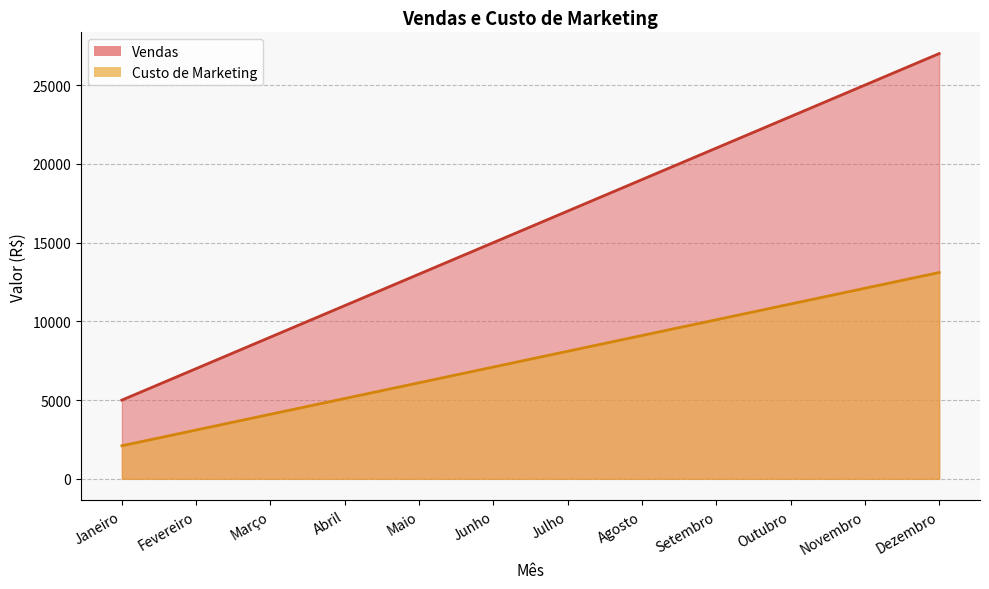

List the series in order of their peak value, highest first.

Vendas, Custo de Marketing